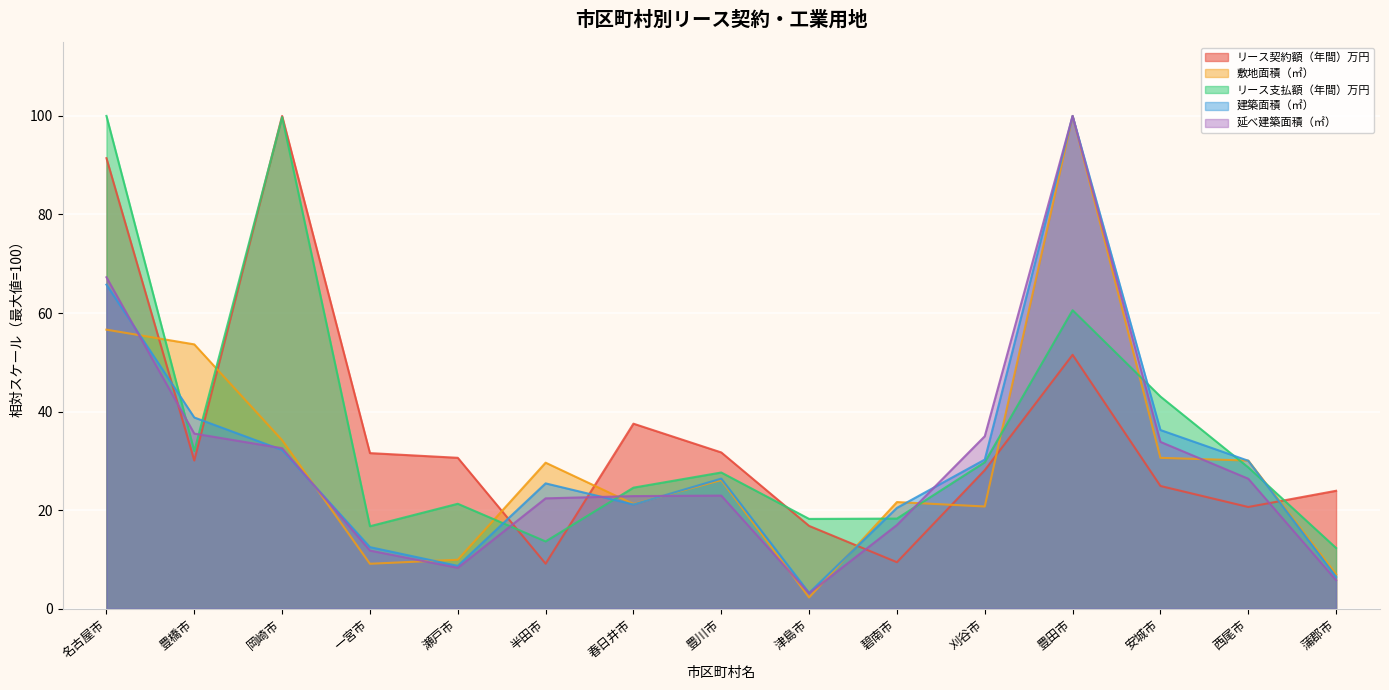

How many data points in 建築面積（㎡） are above 26?

8